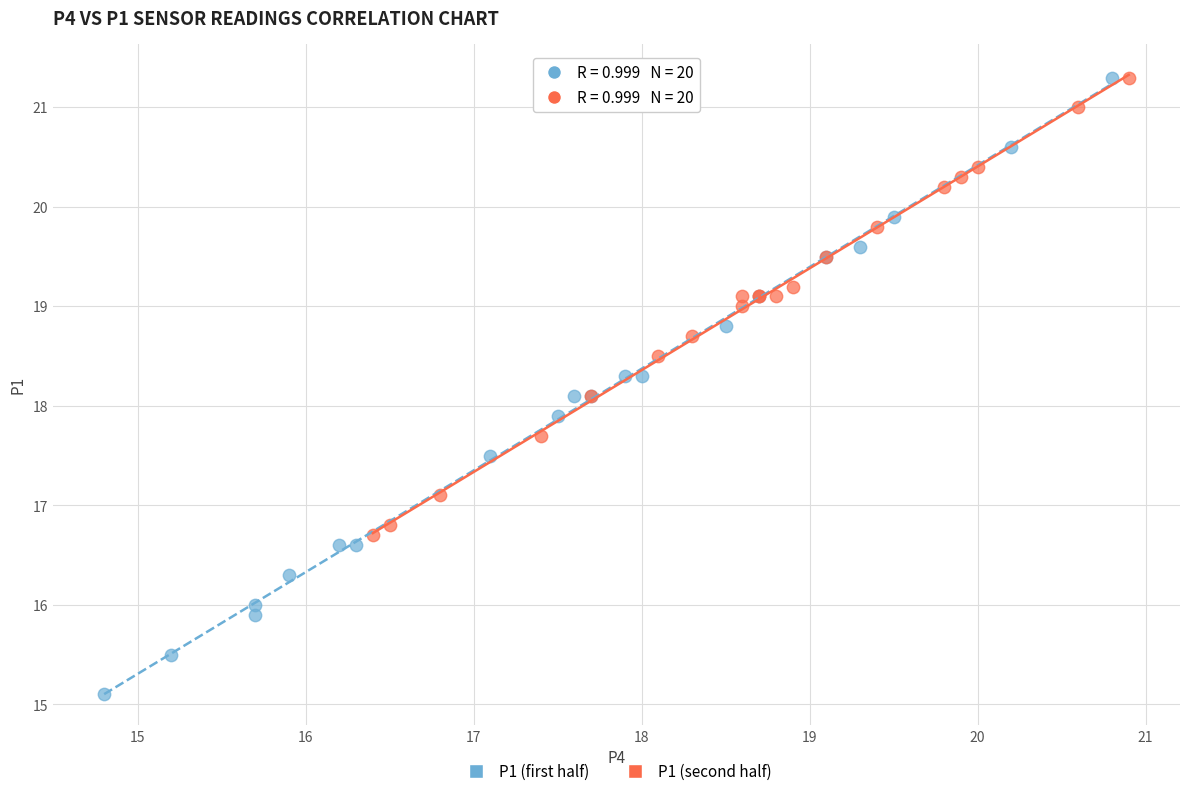

Which series contains the lowest Y value?

P1 (first half)